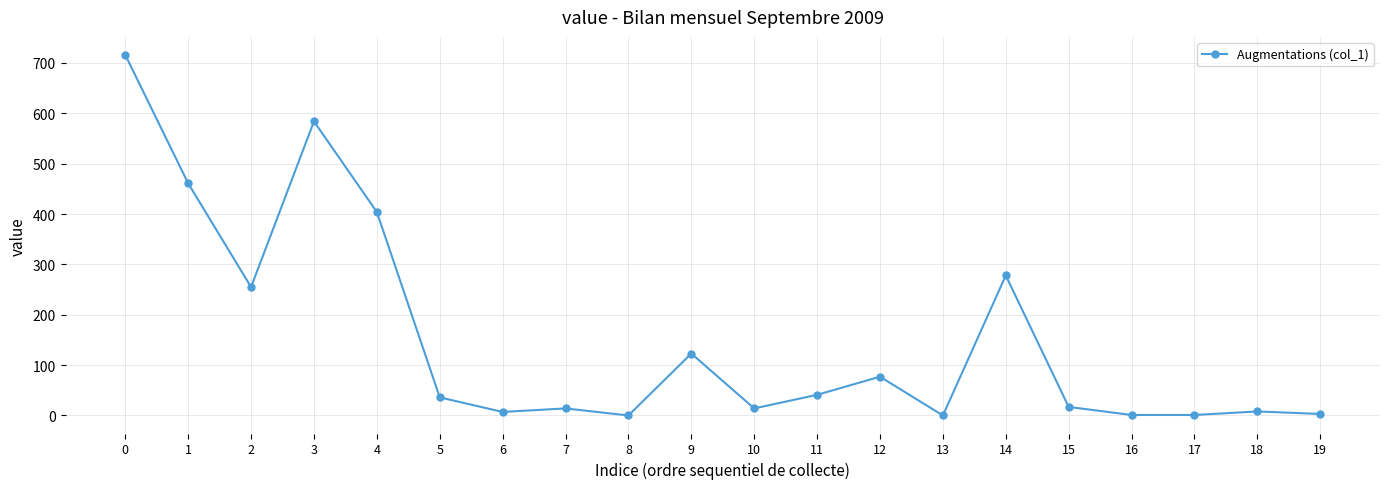

What is the difference between the second highest and minimum values?

584